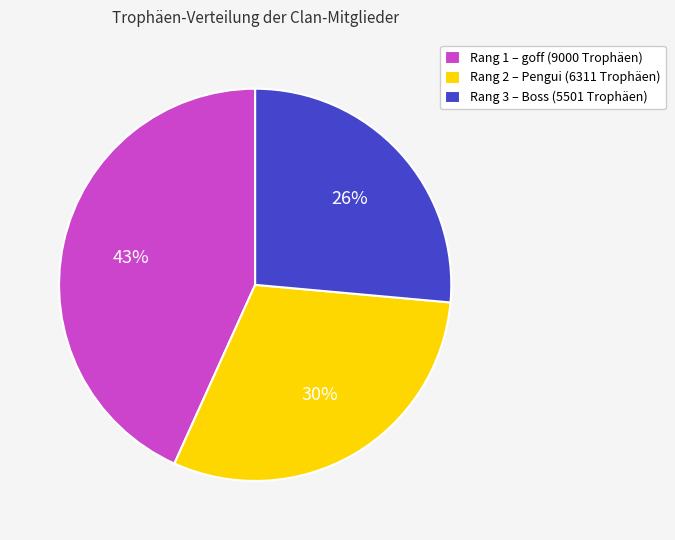

Do Rang 2 – Pengui (6311 Trophäen) and Rang 1 – goff (9000 Trophäen) together represent more than half of the pie?

Yes